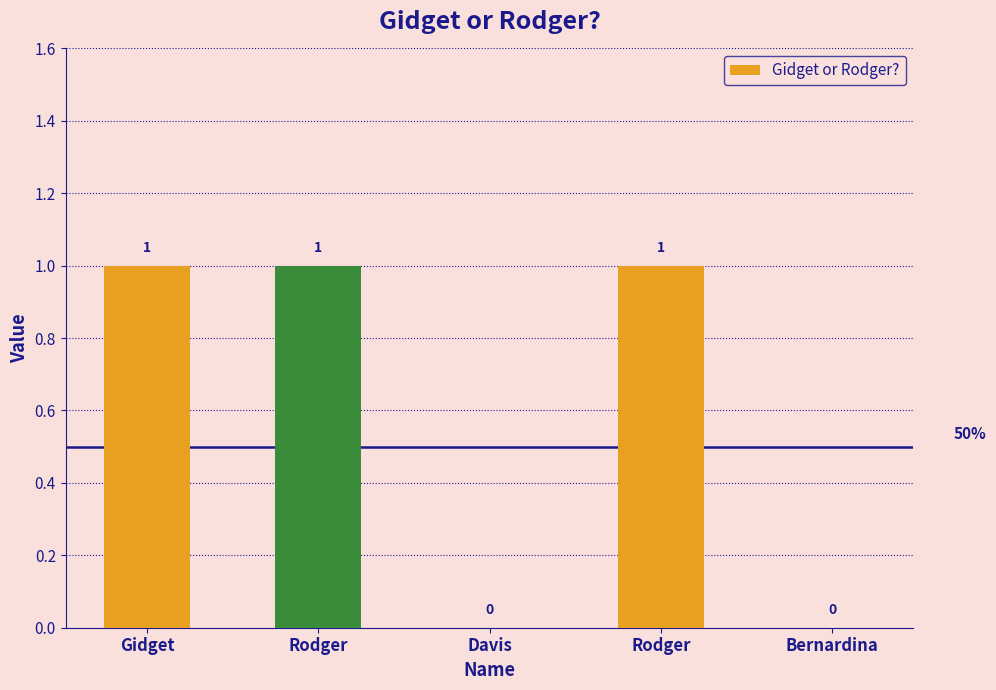

The value at Davis is 0. True or false?

True